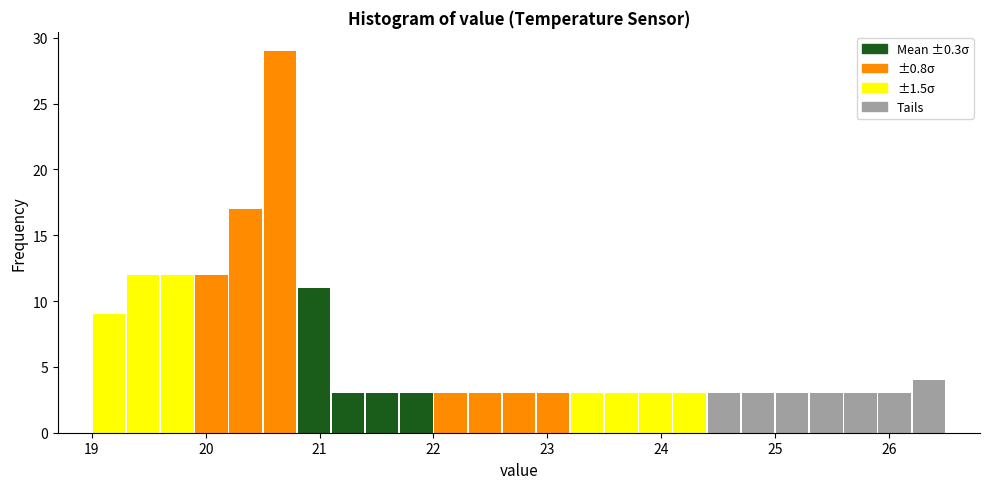

Read against the x-axis, roughly where is the centre of the tallest bar?

20.7